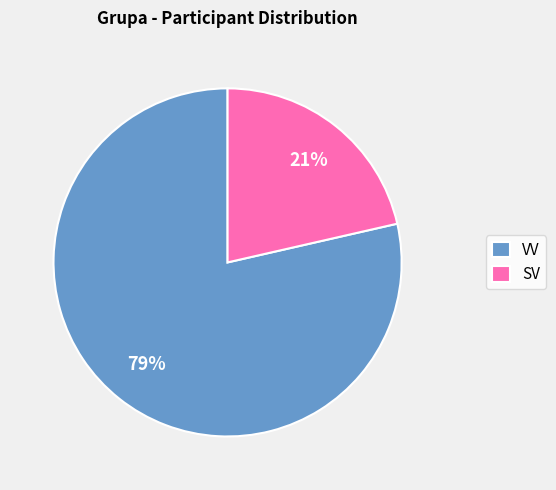

Which slice is the largest?

VV